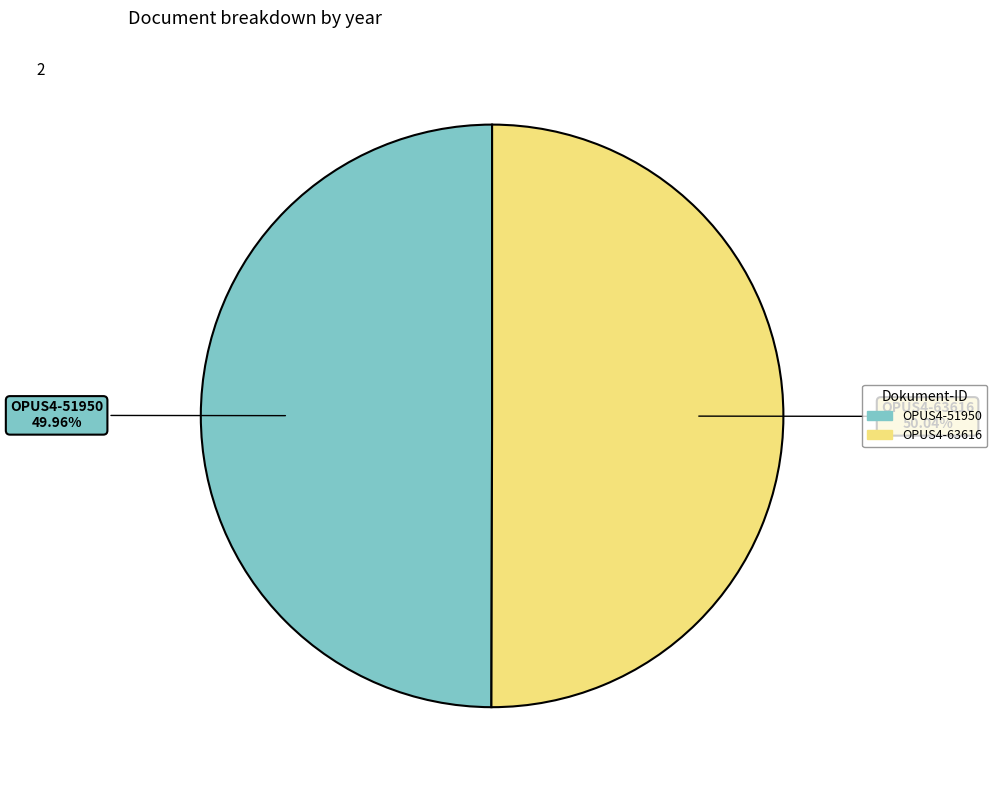

How much of the chart is everything except OPUS4-63616?

50.0%